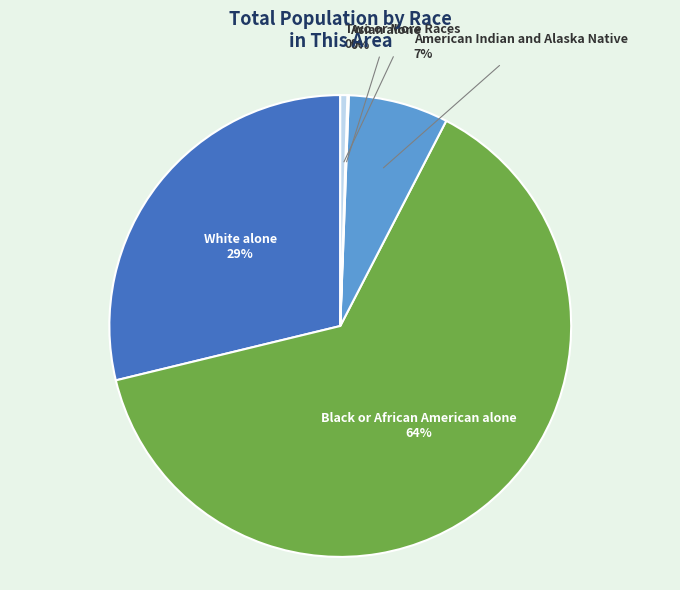

To the nearest percent, what is the average slice percentage?

20%